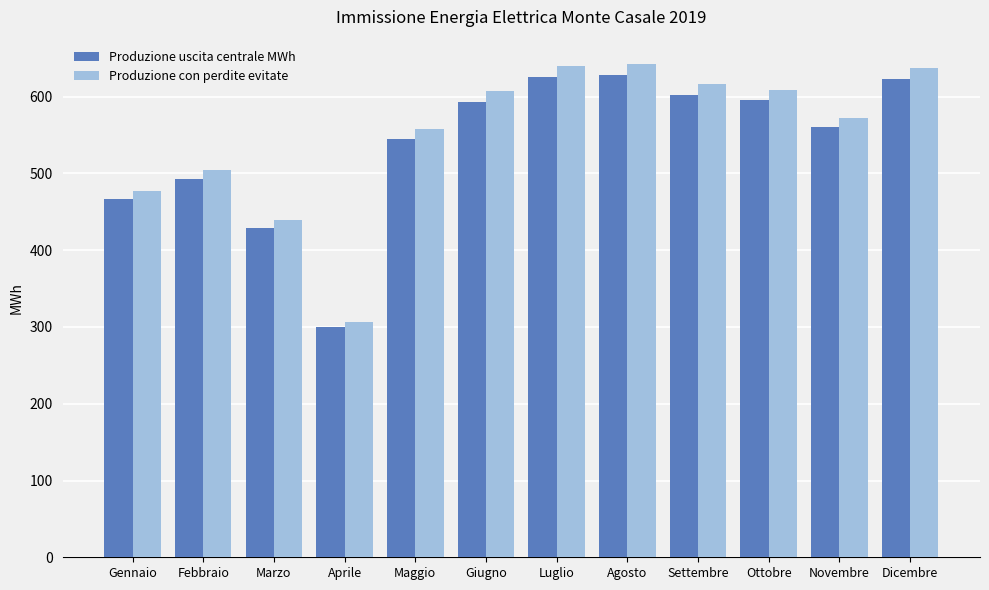

Is the value of Produzione con perdite evitate at Agosto greater than the value of Produzione uscita centrale MWh at Luglio?

Yes